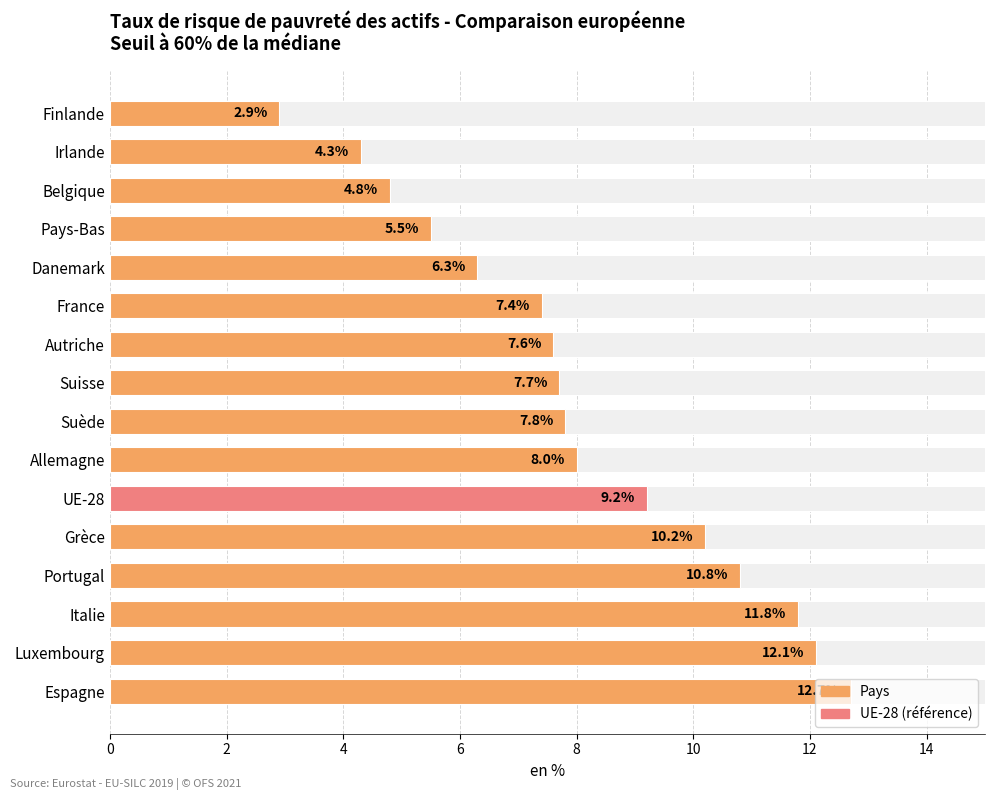

Reading left to right, extract all data points from this chart.

2.9	4.3	4.8	5.5	6.3	7.4	7.6	7.7	7.8	8.0	9.2	10.2	10.8	11.8	12.1	12.7